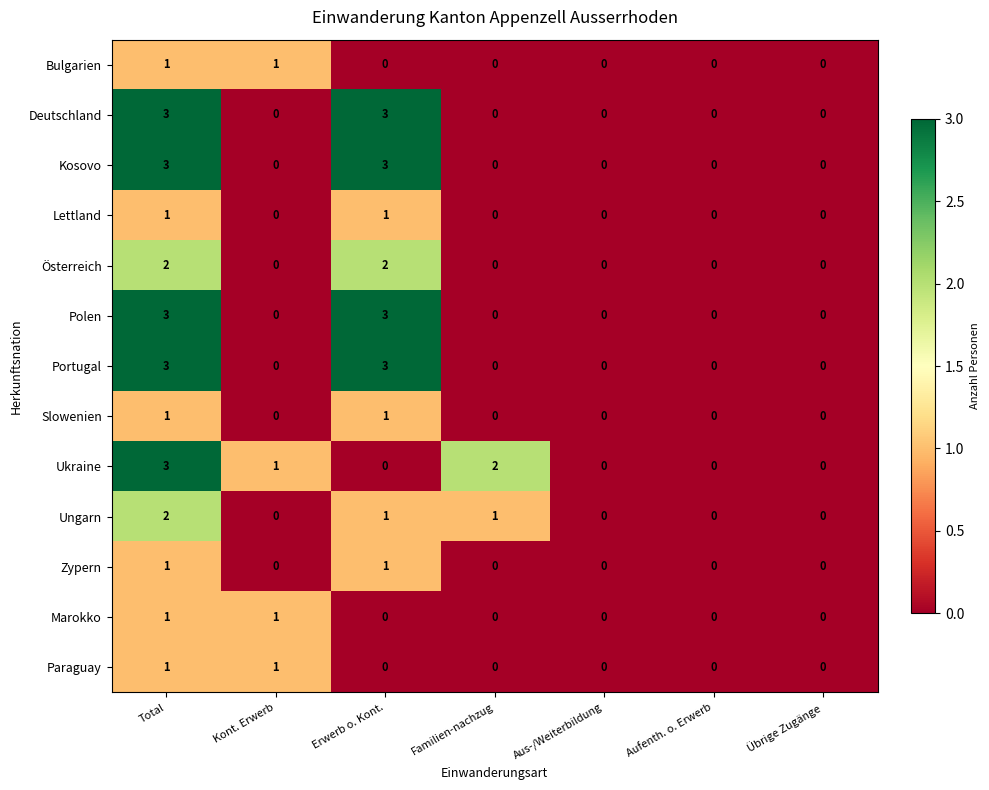

What is the difference between the Kosovo values at Familien-nachzug and Total?

3